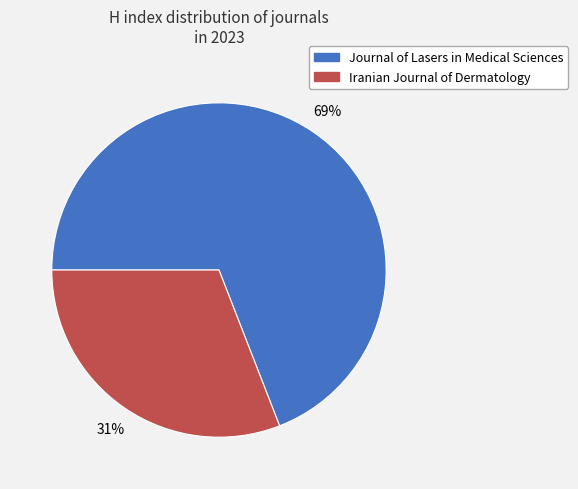

Is there any slice that represents more than half of the pie?

Yes